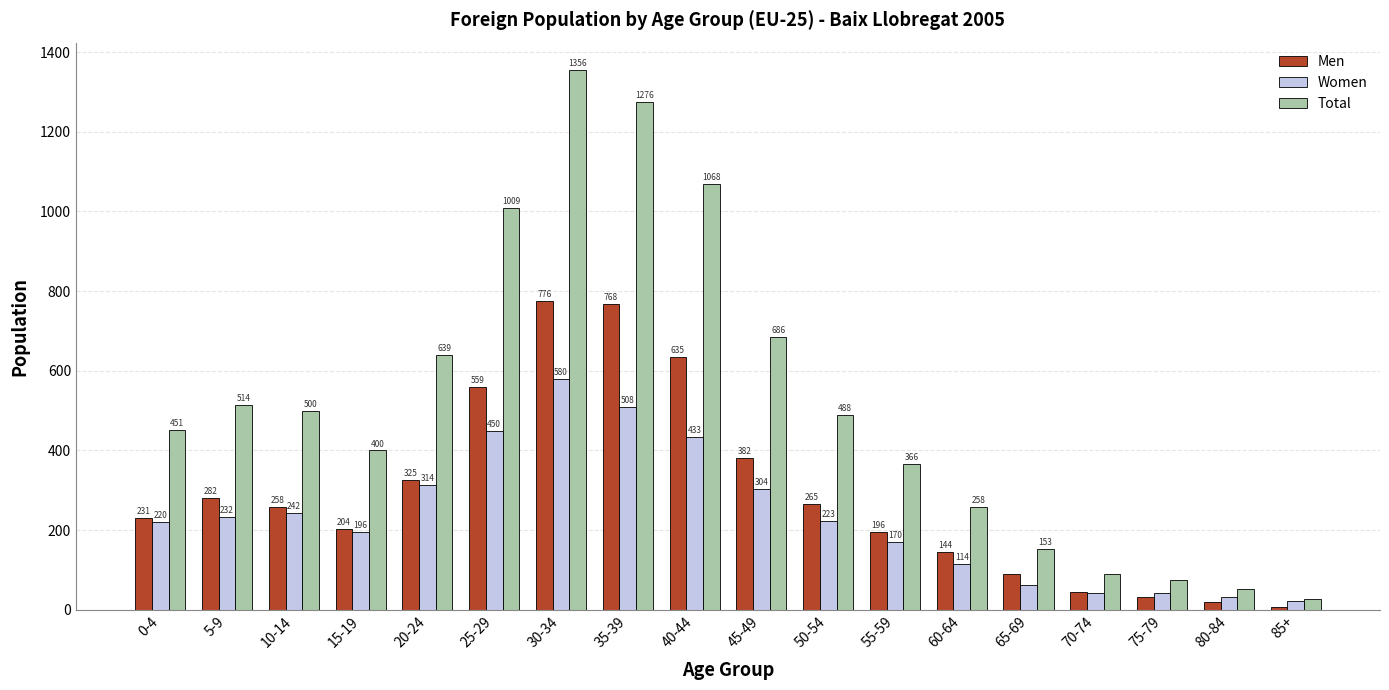

At how many categories does at least one series exceed 198?

13